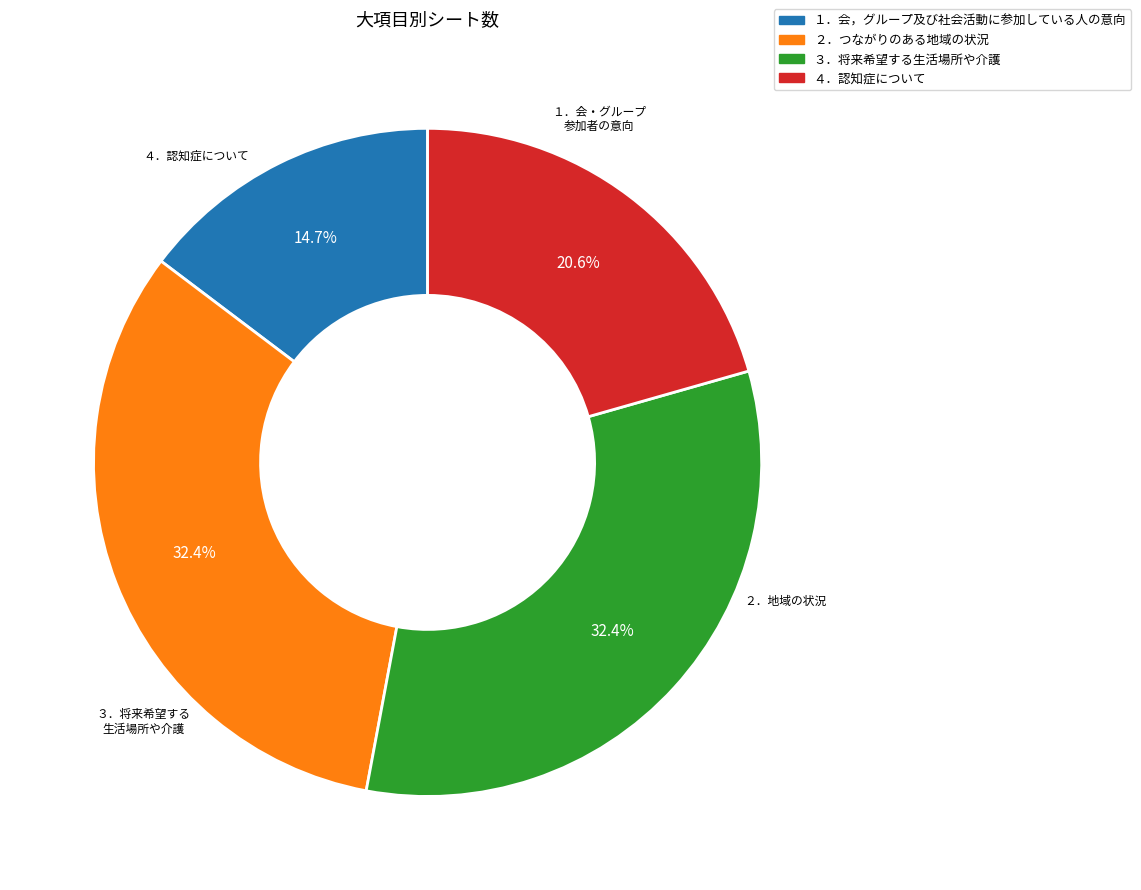

Is there a majority slice in this chart?

No